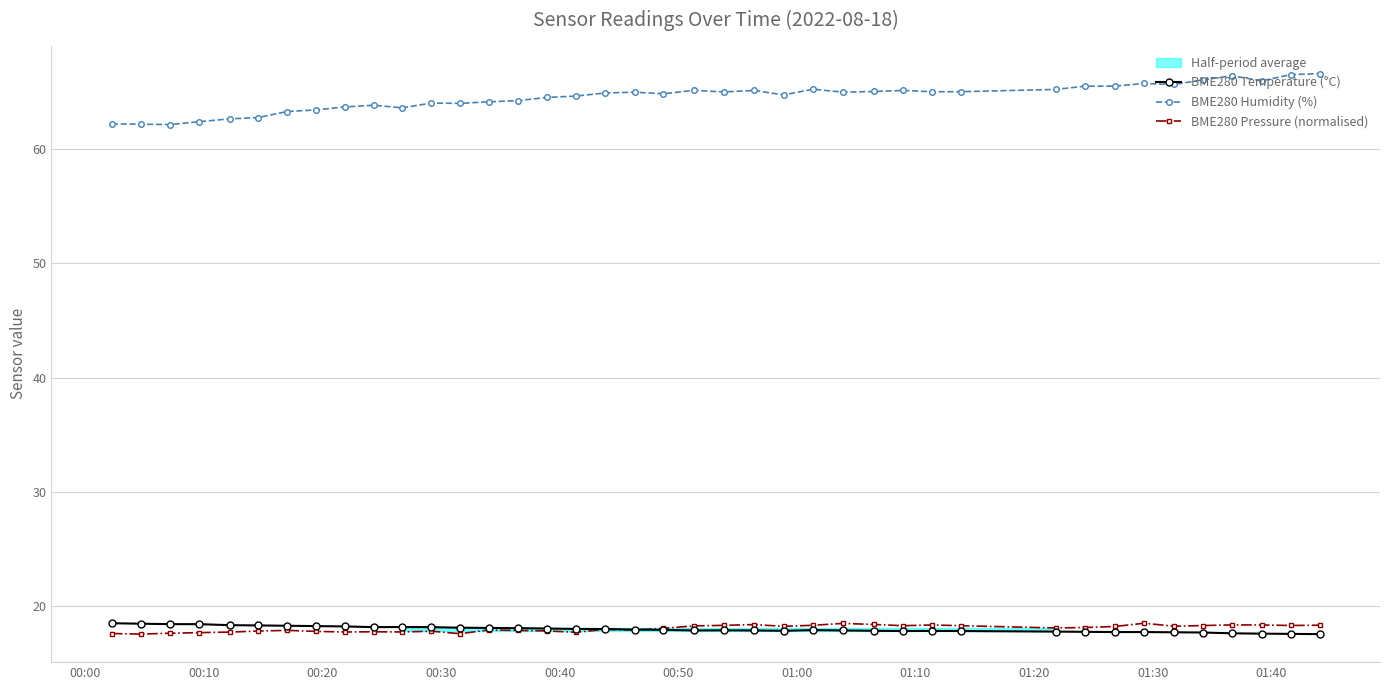

What is the value of the BME280 Temperature (°C) point at the 30th from the left?

17.9